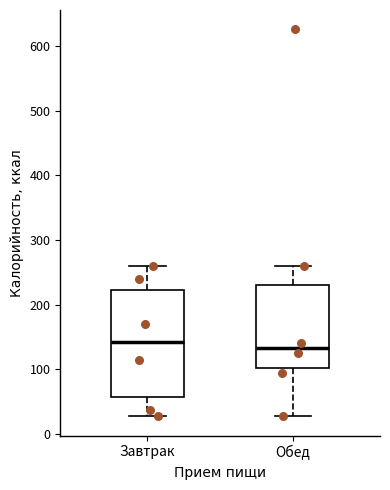

Which box is the tallest, from its lower edge to its upper edge?

Завтрак